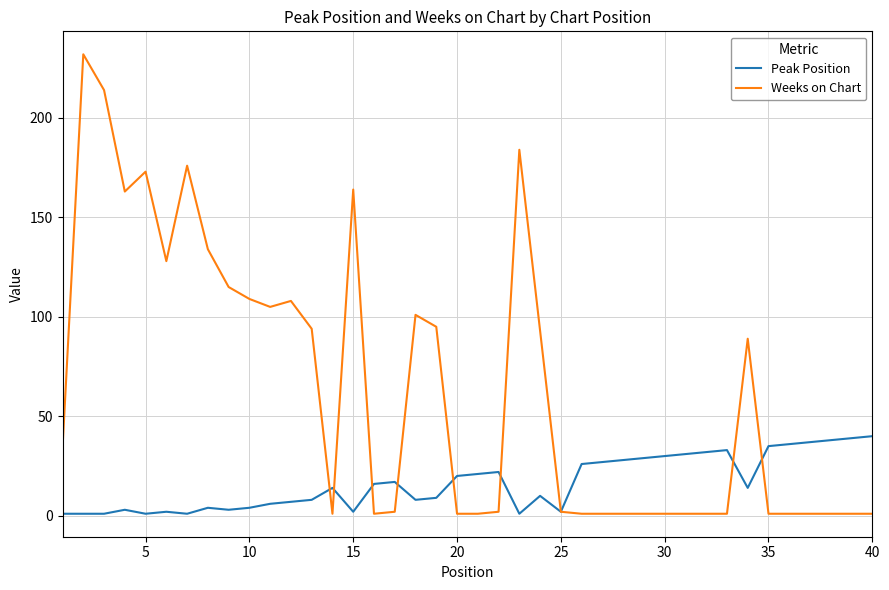

Which series has the largest range (max minus min)?

Weeks on Chart